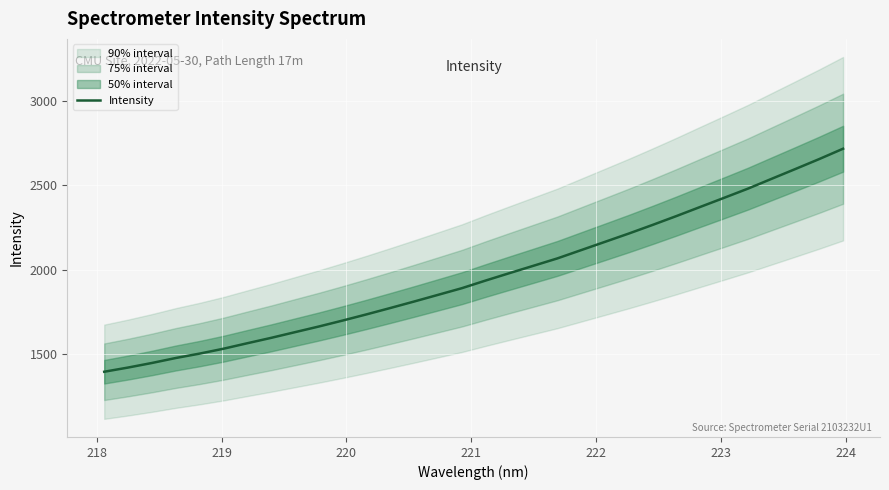

Count the number of categories in the chart.

32